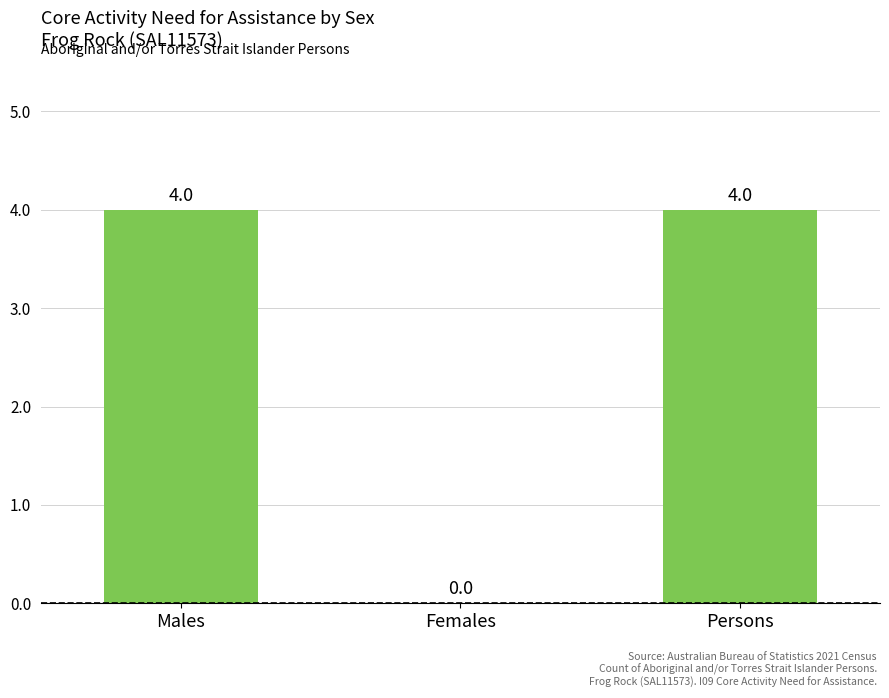

The value at Males is 5. True or false?

False